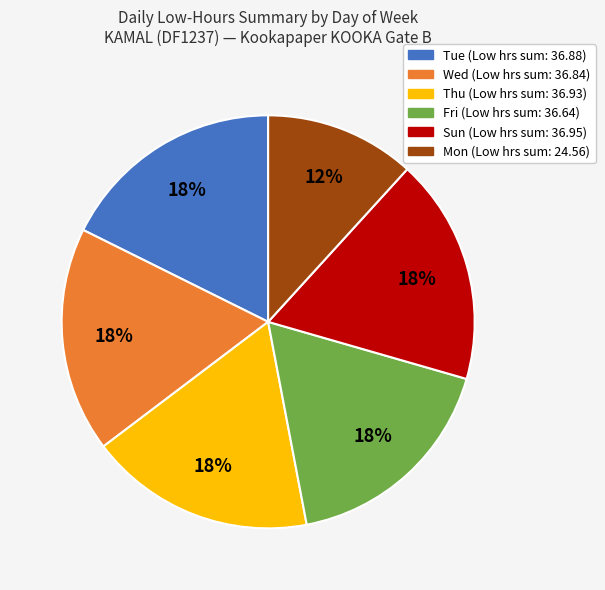

How many slices are in this pie chart?

6